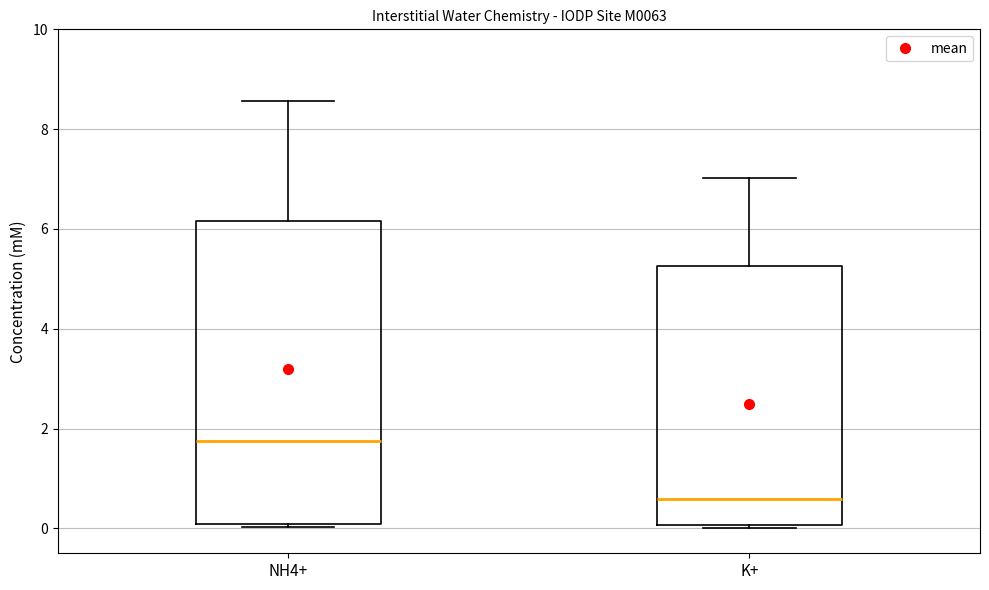

Reading left to right, read every box against the y-axis: the position of its median line, the range the box covers, and the ends of its whiskers. The values are not printed on the chart, so give them approximately, as read against the axis.

NH4+: median 1.8, box 0.0 to 6.2, whiskers 0.0 (just below the box's lower edge) to 8.6
K+: median 0.6, box 0.0 to 5.2, whiskers 0.0 to 7.0